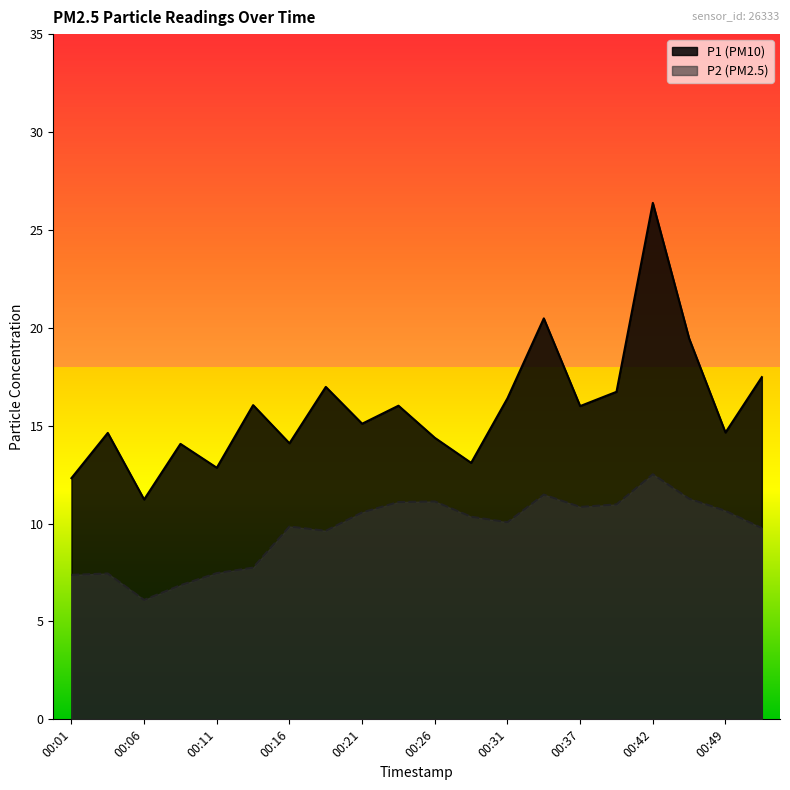

At which category is the sum across all series the highest?

00:42